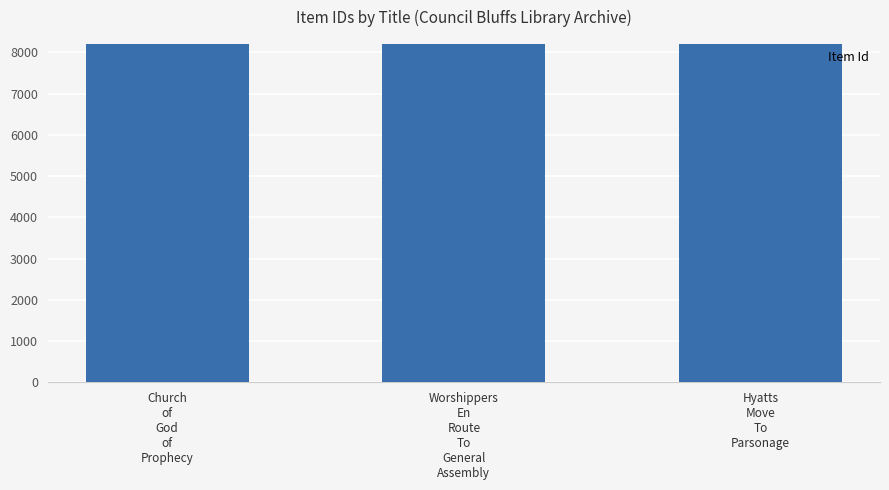

What is the minimum value shown in the chart?

8196